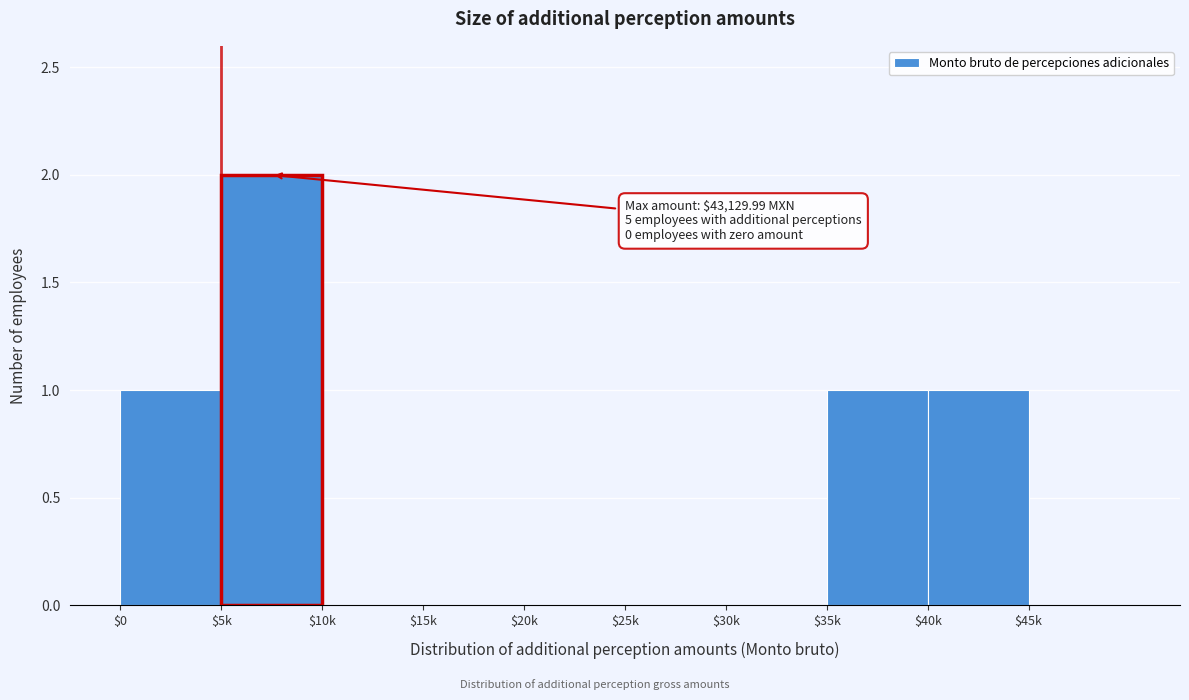

At which category does the chart reach its peak across all series?

$5k